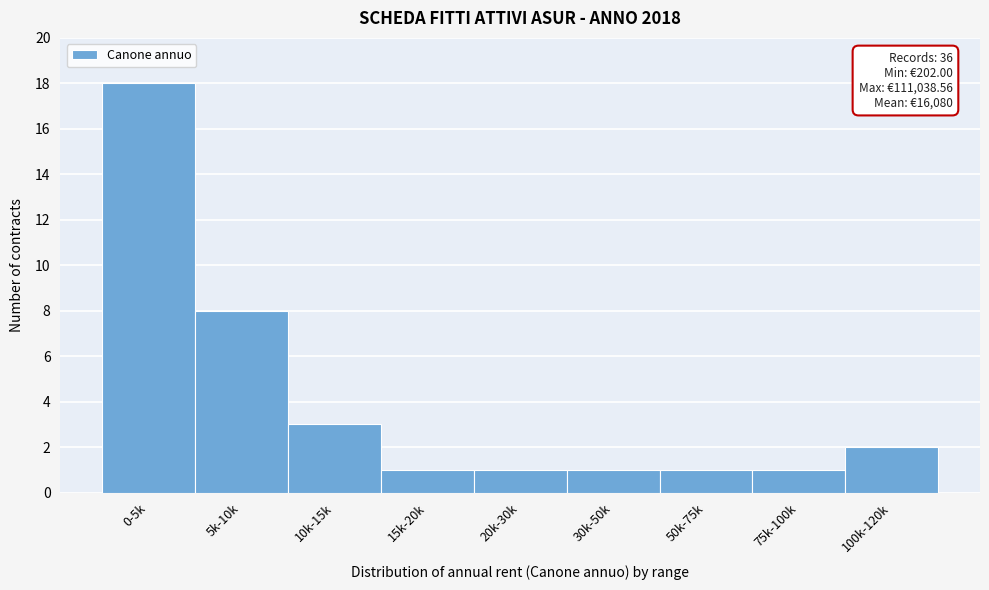

Reading left to right, what are all the values shown in this chart?

18	8	3	1	1	1	1	1	2